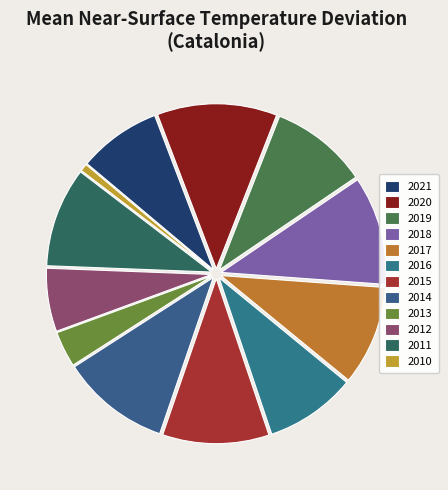

What is the largest slice in the pie chart?

2020